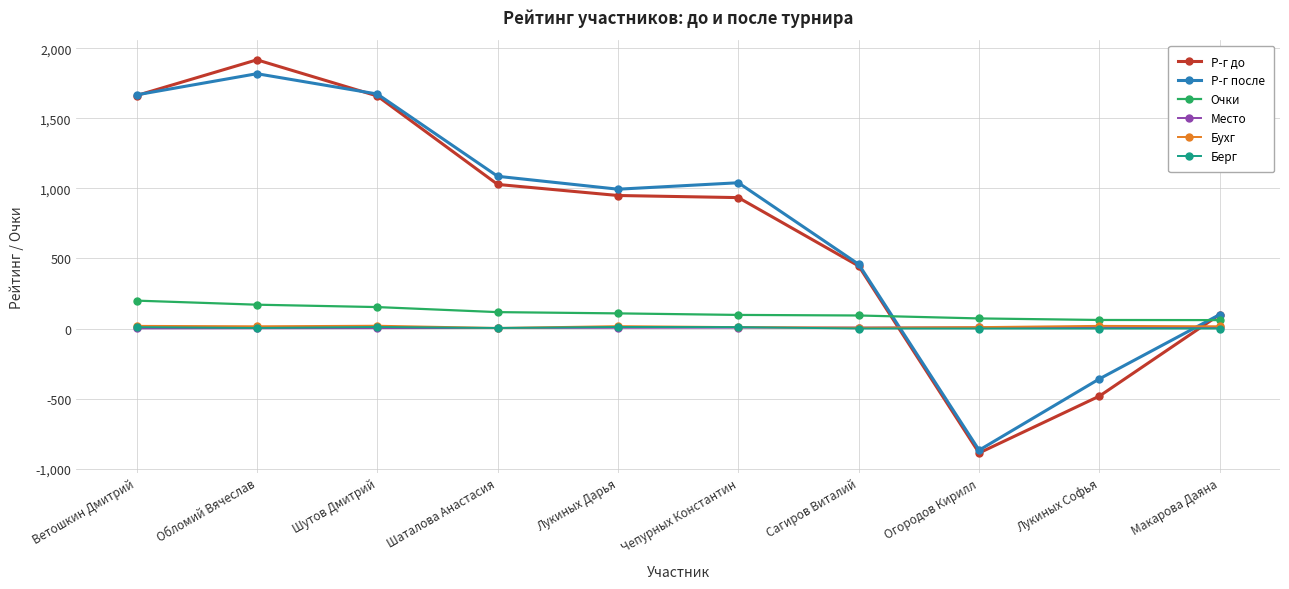

The Р-г после series shows 784 at Сагиров Виталий. True or false?

False